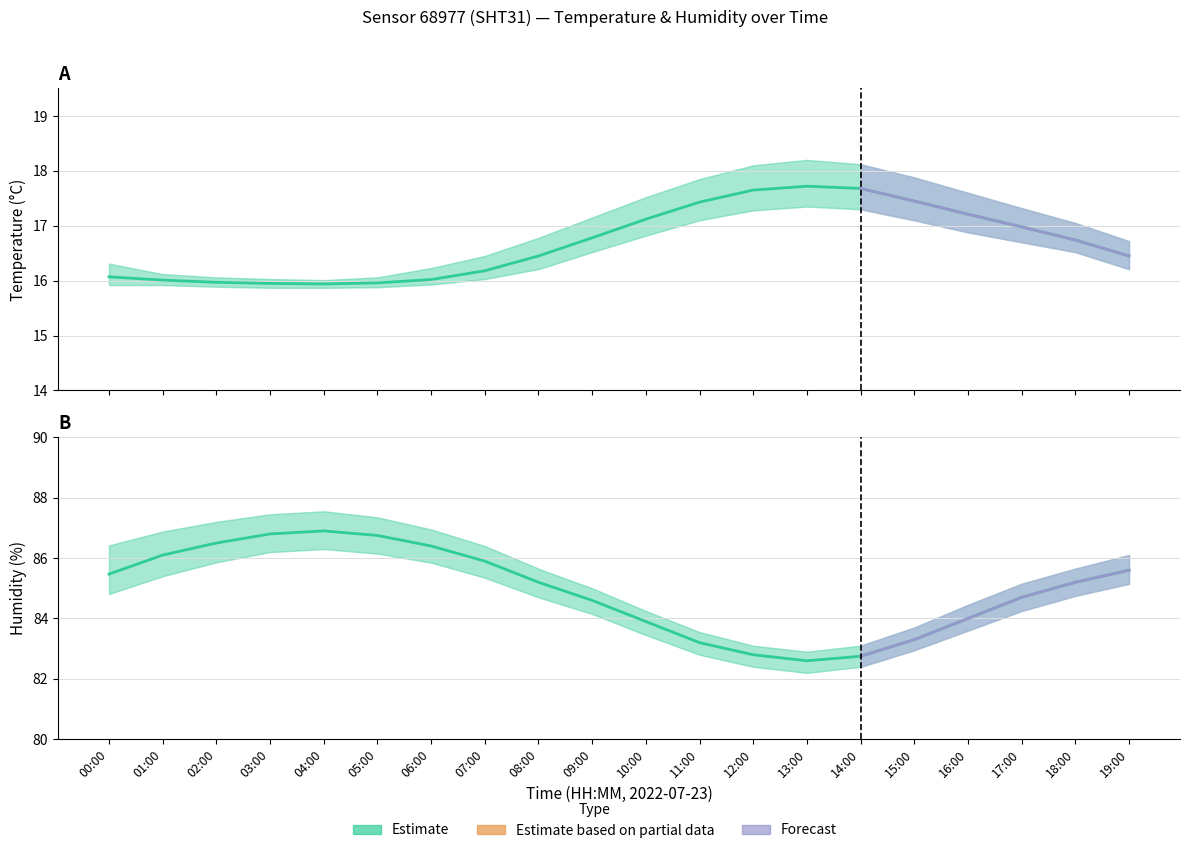

True or false: humidity_upper has more than 2 points higher than both neighbors.

False